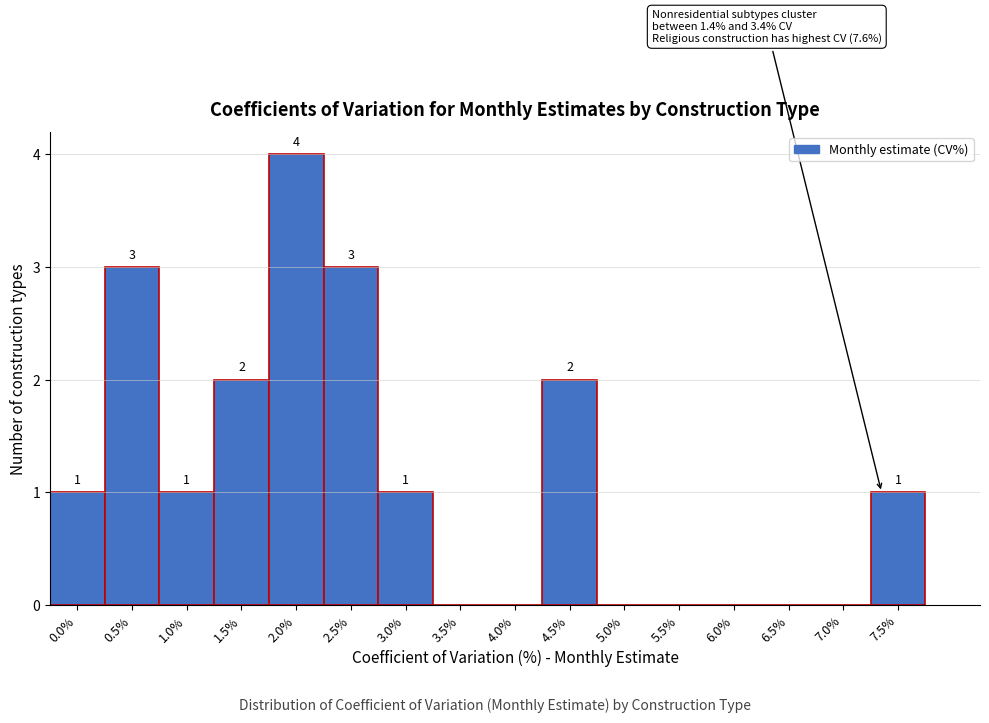

Reading left to right, what are all the values shown in this chart?

0.0%=1	0.5%=3	1.0%=1	1.5%=2	2.0%=4	2.5%=3	3.0%=1	3.5%=0	4.0%=0	4.5%=2	5.0%=0	5.5%=0	6.0%=0	6.5%=0	7.0%=0	7.5%=1